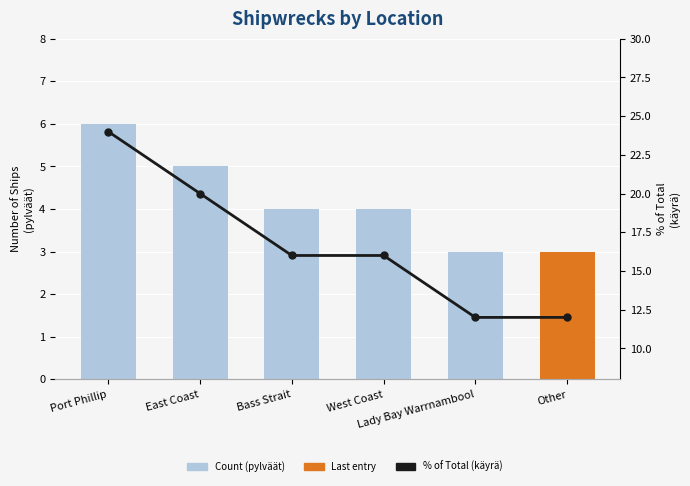

Reading left to right, what are all the values shown in this chart?

Count: 6	5	4	4	3	3
% of Total: 24	20	16	16	12	12